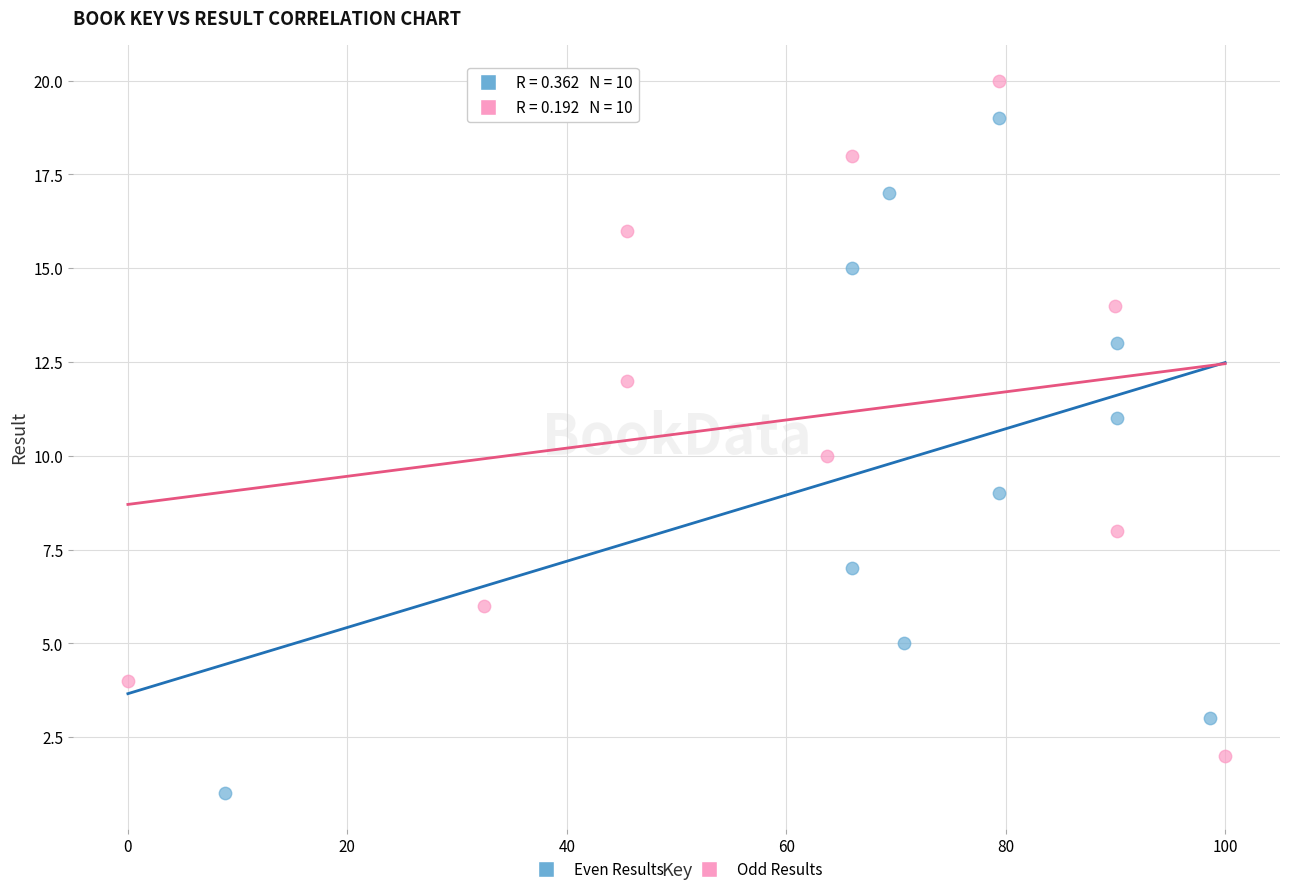

Which series contains the highest Y value?

Odd Results